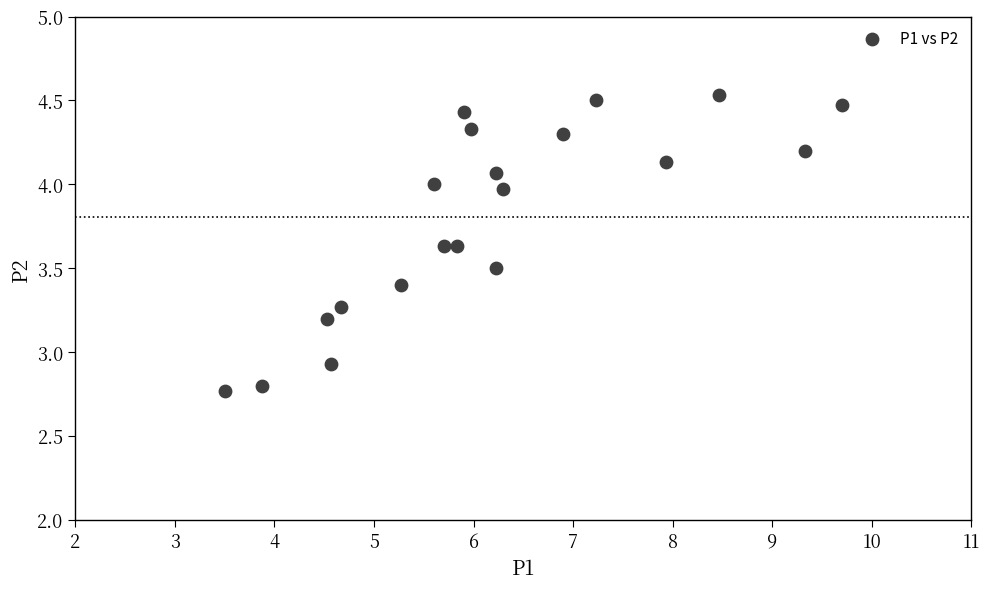

What is the range of Y values (max minus min)?

1.8